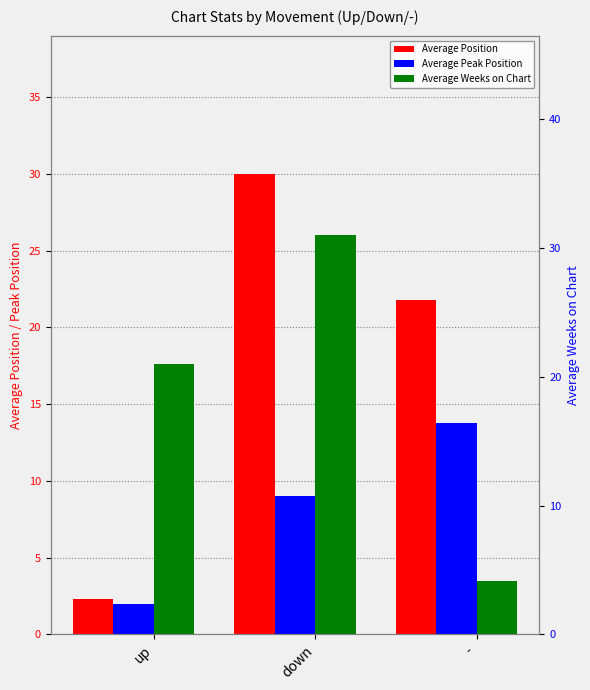

How many series are shown in this chart?

3